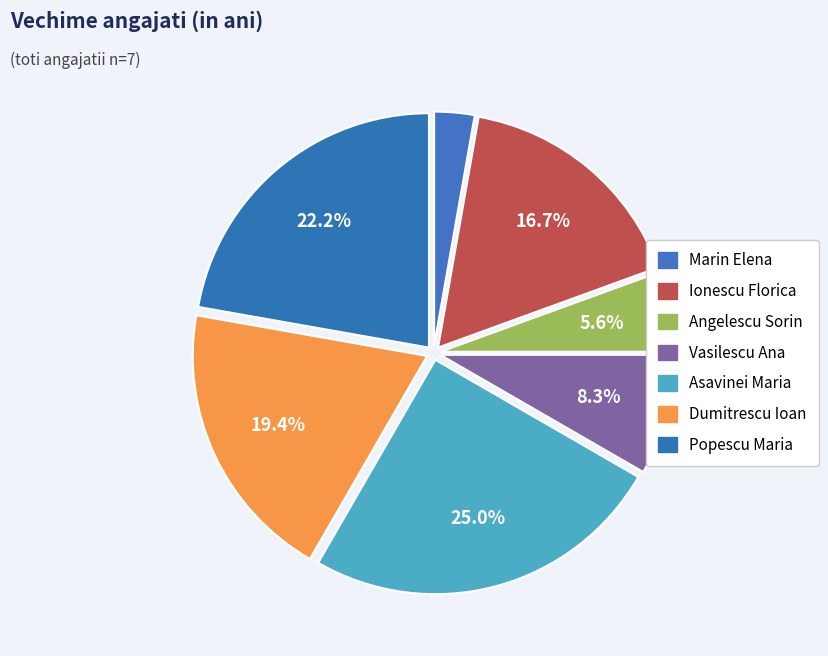

True or false: Asavinei Maria accounts for 25% of the total.

True